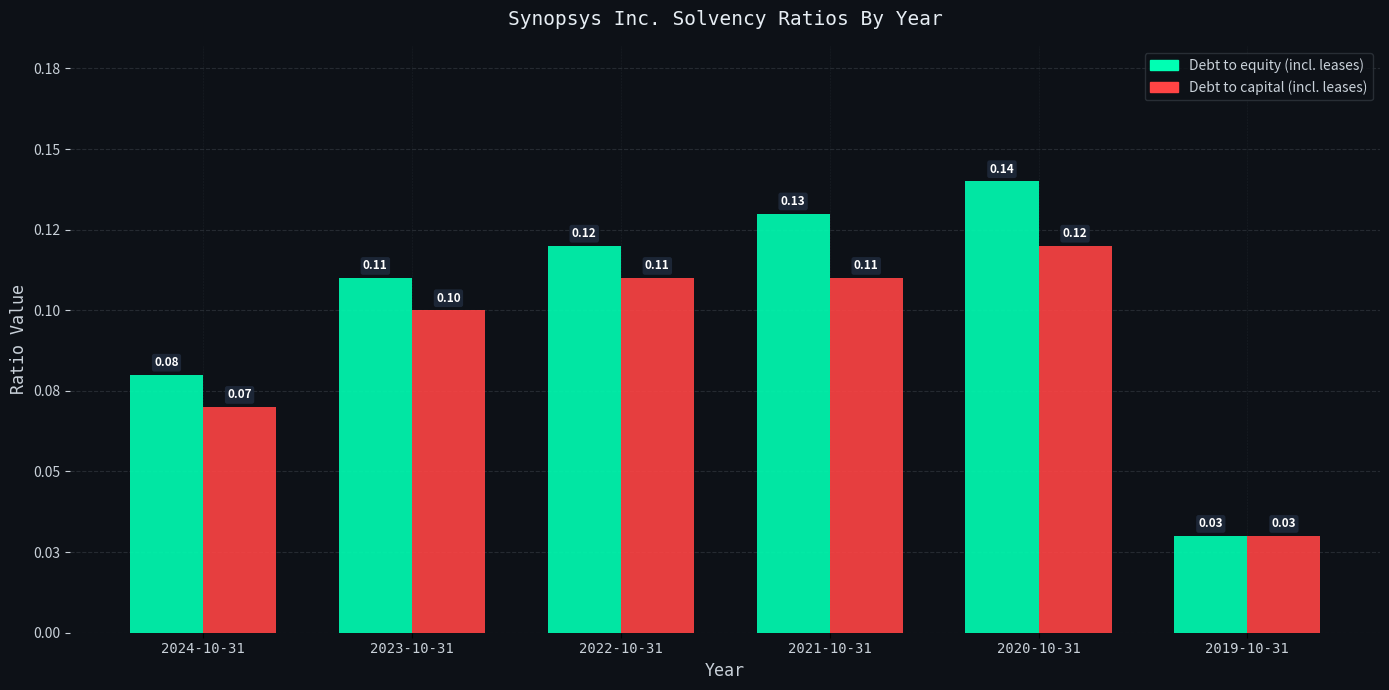

What is the label of the 6th bar from the left?

2019-10-31